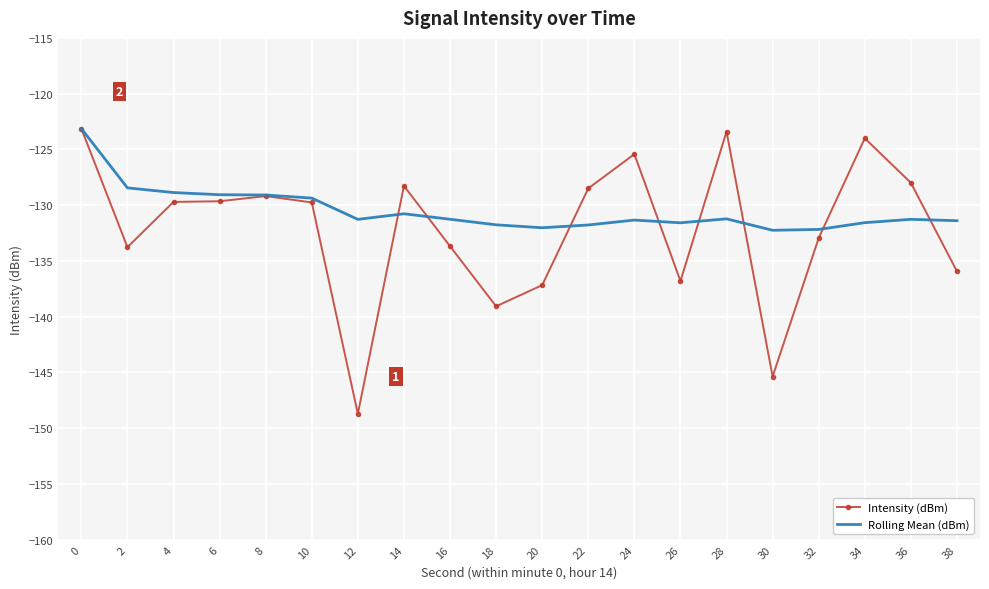

What is the total value across all series at 18?

-270.8